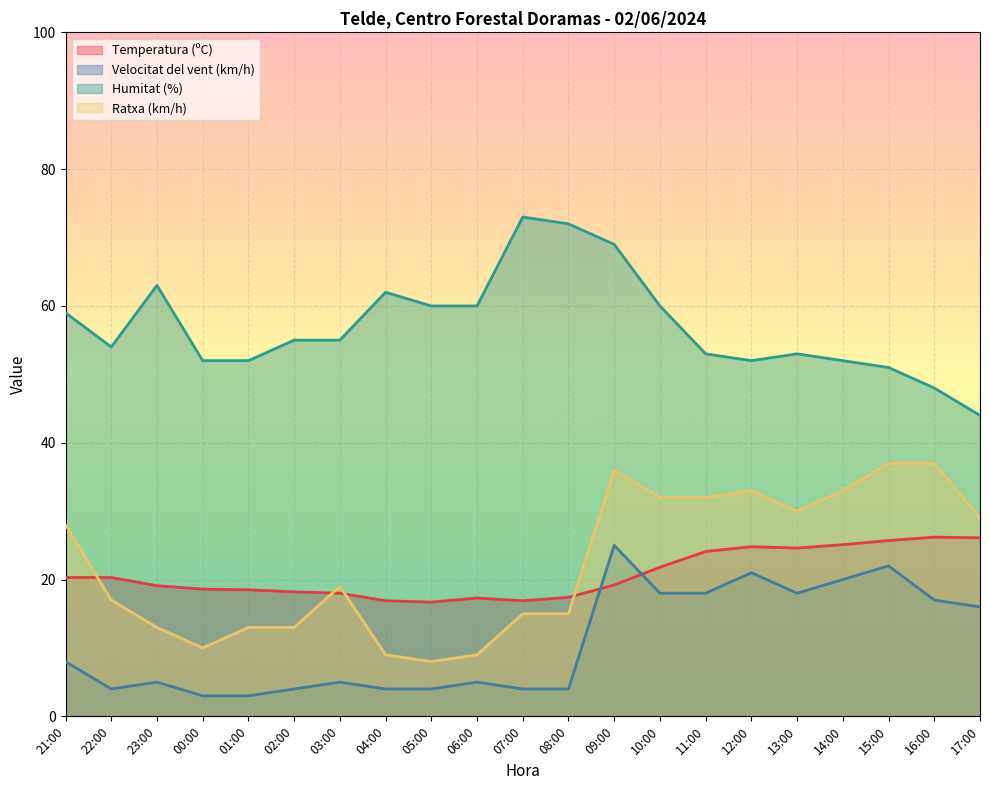

What is the average value of the Temperatura (ºC) series?

20.8